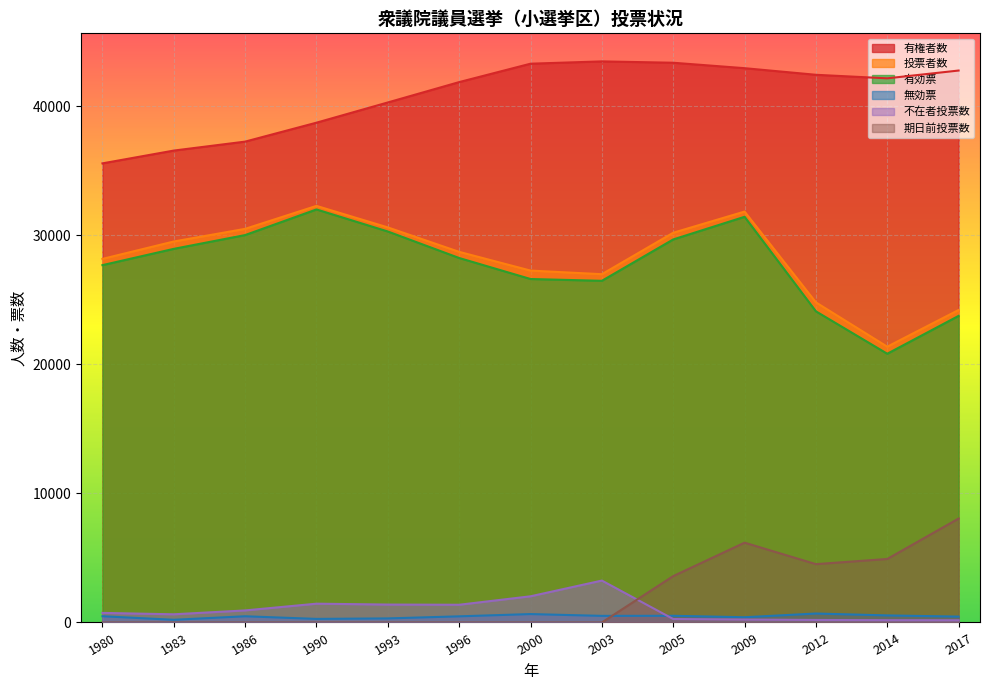

Which has a higher value, 2017 or 2009?

2009